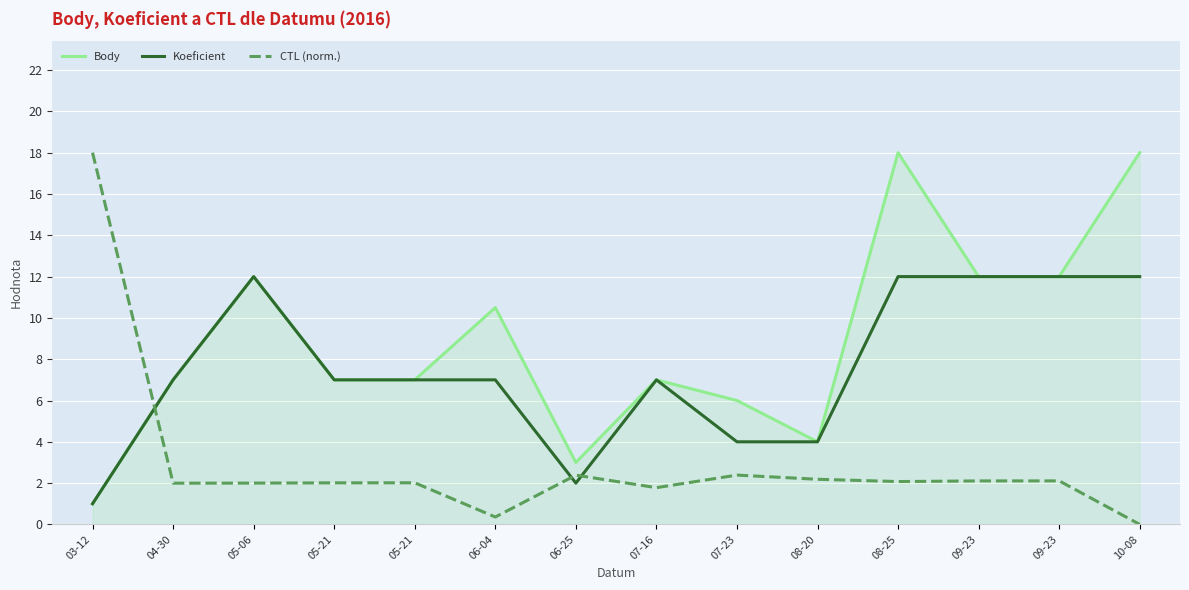

Is this an area chart (filled region under the line)?

Yes